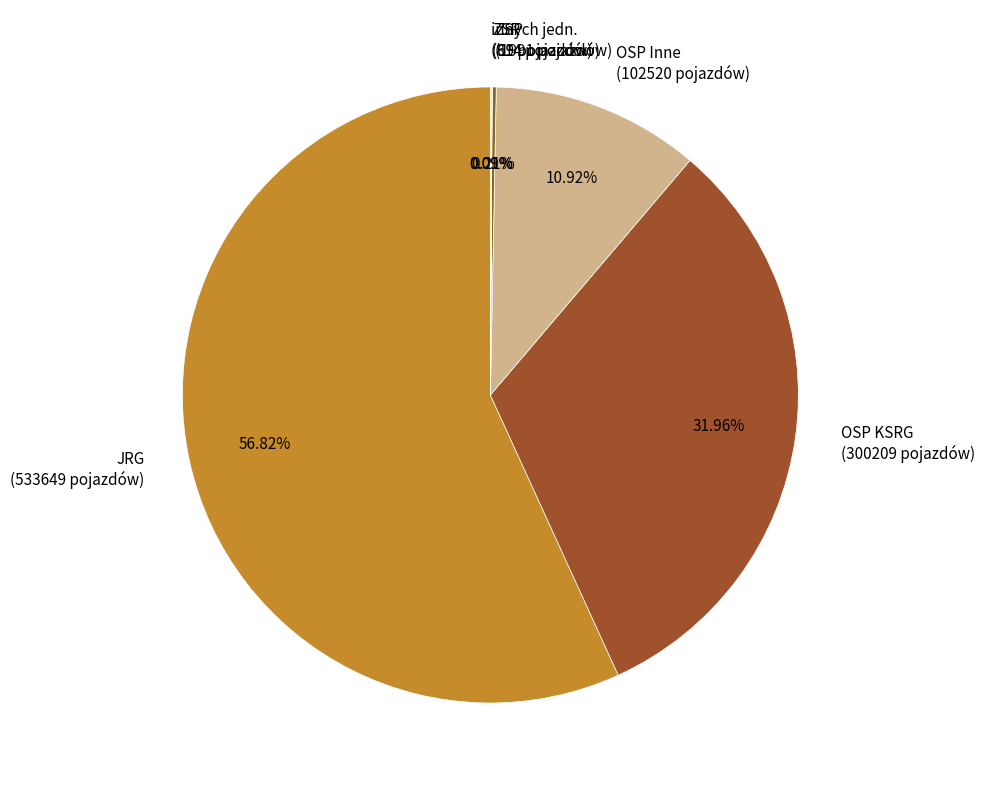

To the nearest percent, what is the average slice percentage?

17%